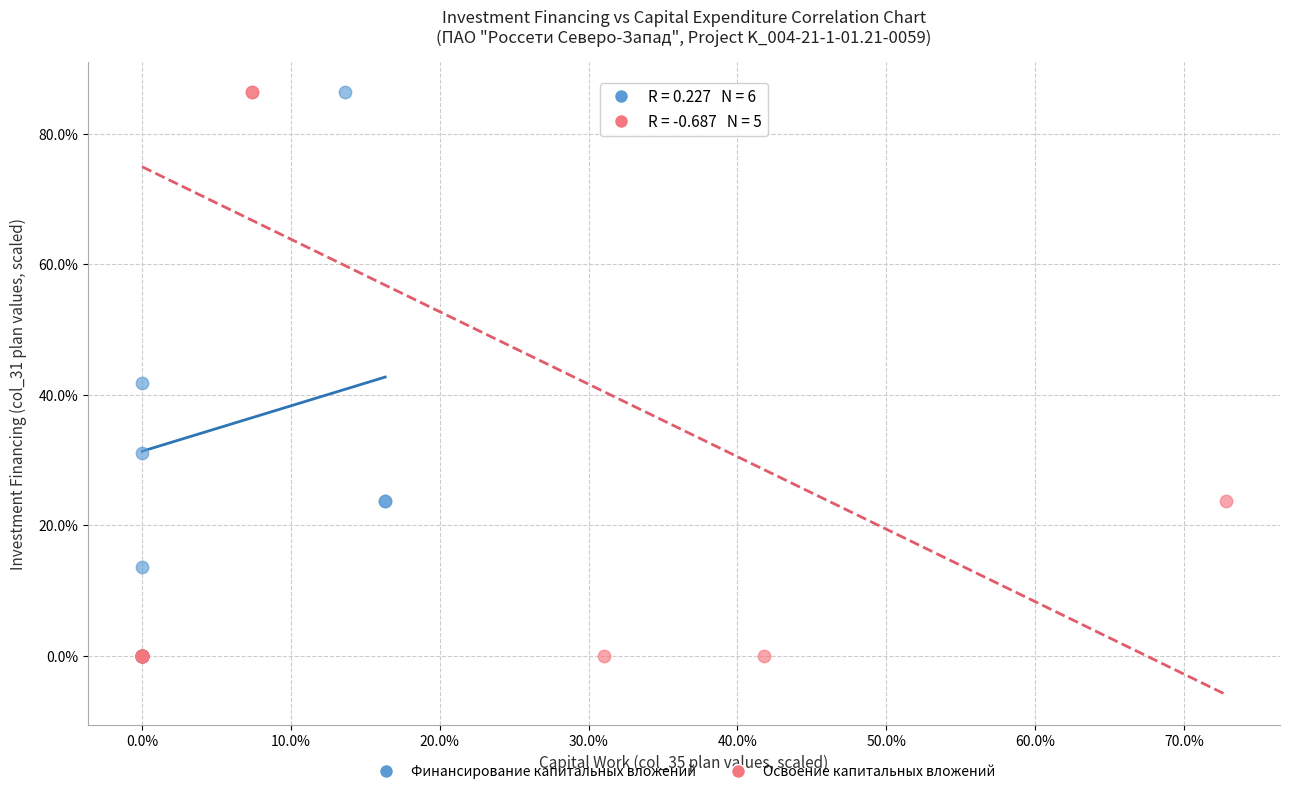

What are all the series names shown in the legend?

Финансирование капитальных вложений, Освоение капитальных вложений